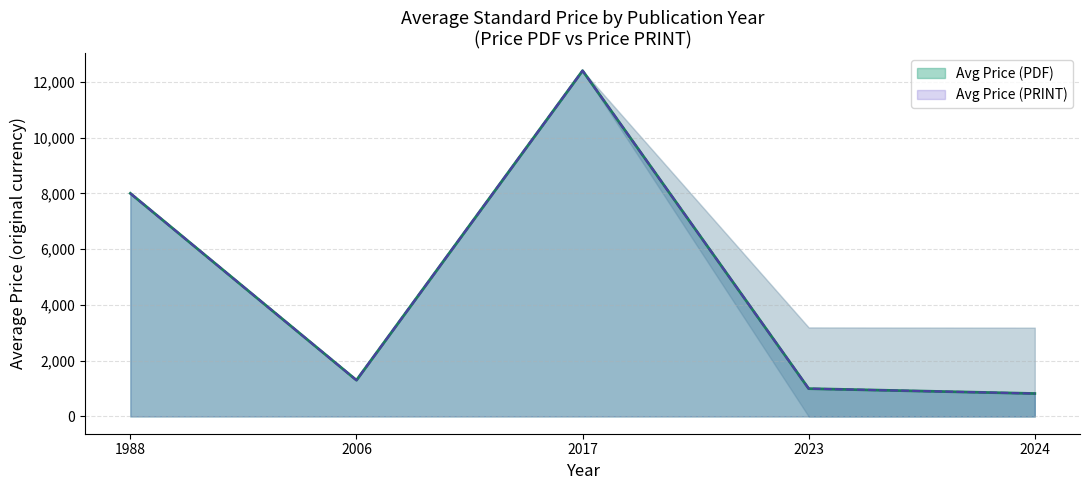

What is the difference between the maximum and minimum values in the Avg Price (PDF) series?

12339.0